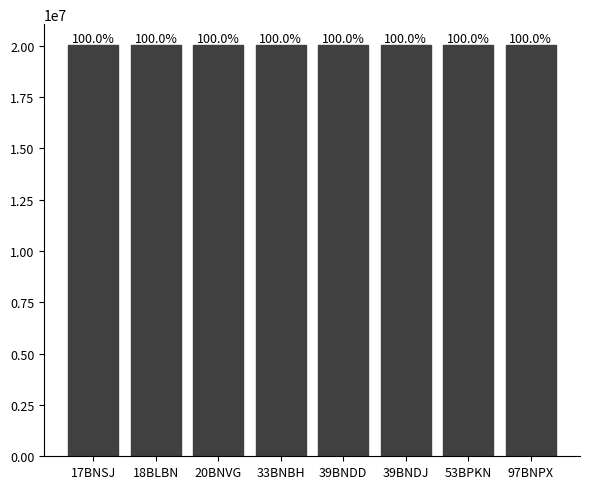

How many bars are there in total?

8